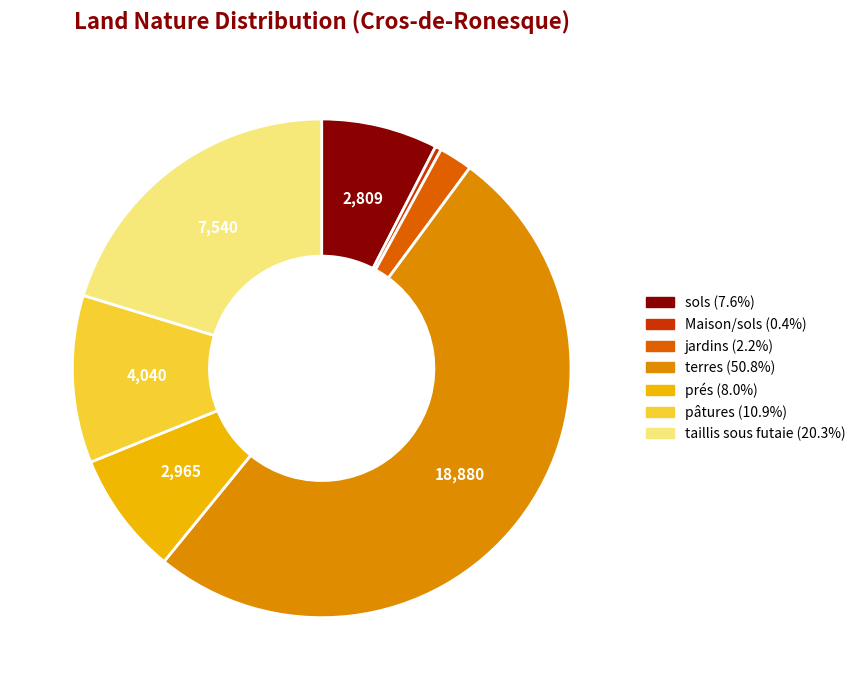

Which has a higher value, Maison/sols or prés?

prés